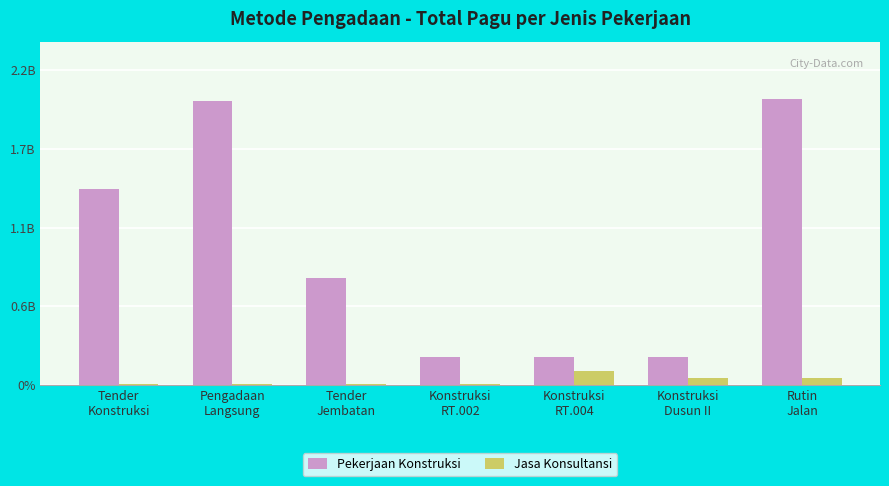

Does the chart contain stacked bars?

No